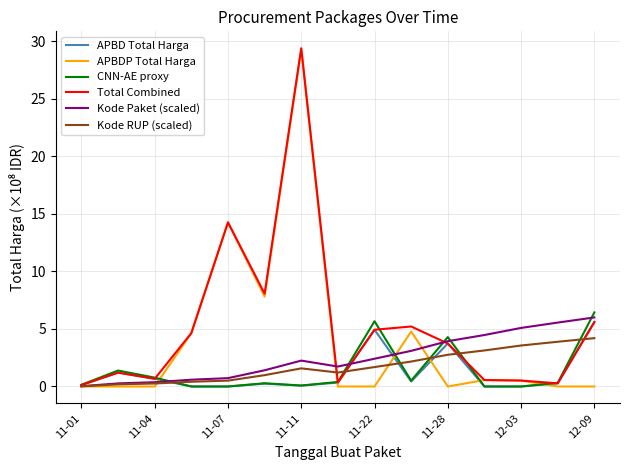

What is the maximum value for Kode RUP (scaled)?

4.2